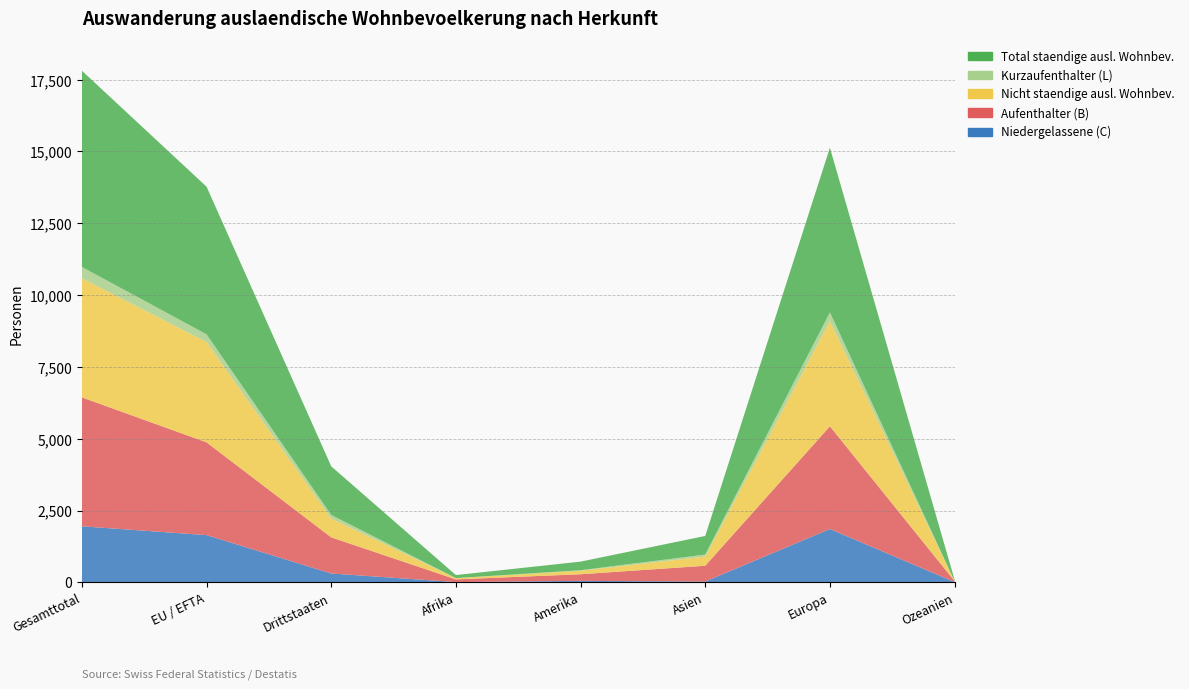

Reading right to left, extract all data points from this chart.

Niedergelassene (C): 9	1856	26	50	8	307	1643	1950
Aufenthalter (B): 35	3576	551	231	94	1258	3230	4488
Nicht staendige ausl. Wohnbev.: 1	3663	320	122	42	655	3493	4148
Kurzaufenthalter (L): 0	302	70	18	3	126	267	393
Total staendige ausl. Wohnbev.: 44	5734	647	299	105	1691	5140	6831